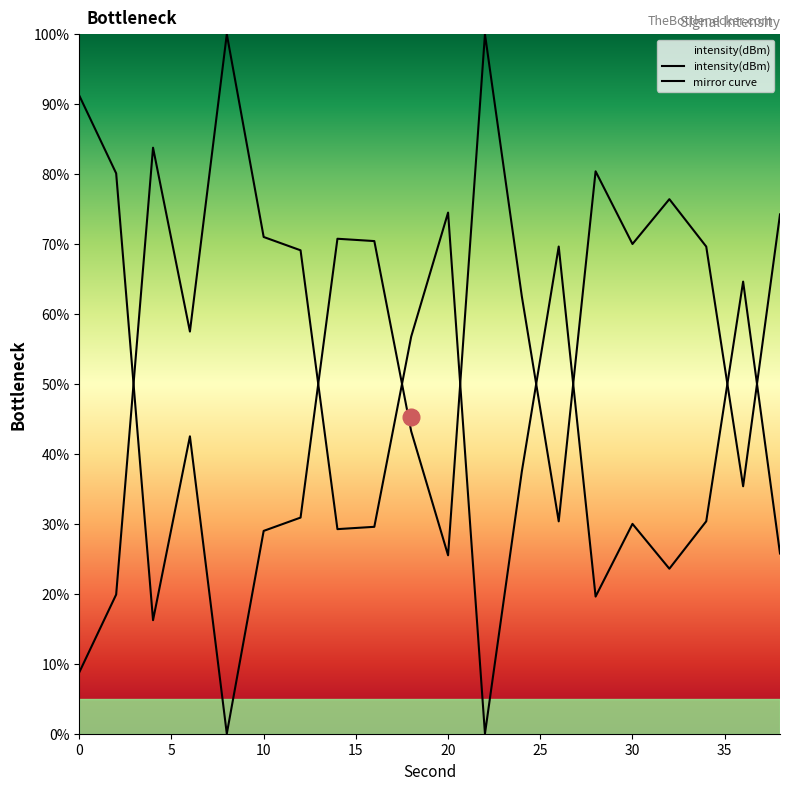

What is the change in value from 8 to 32?

-76.4